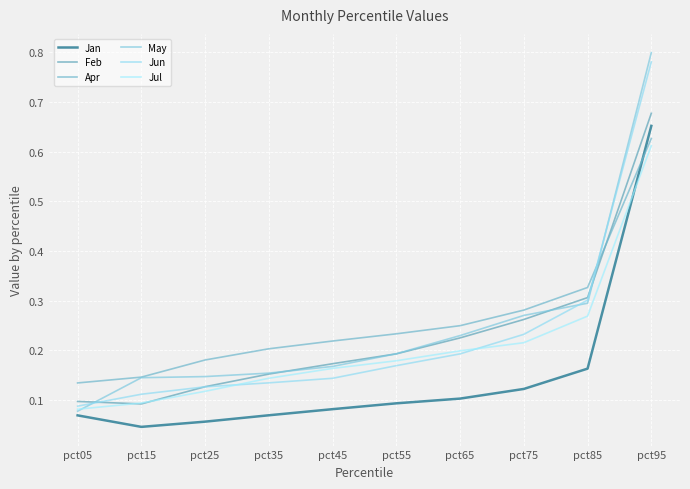

Which series has the largest total across all categories?

Apr